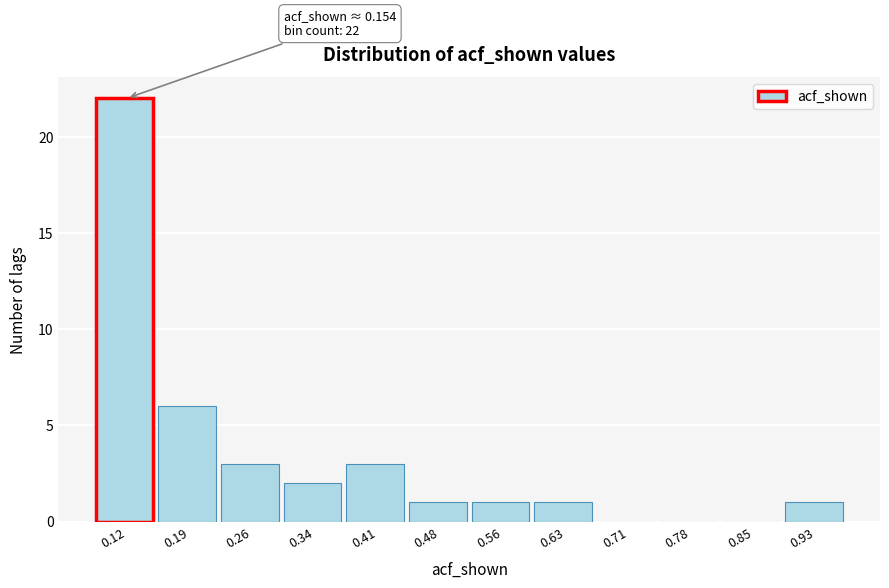

Reading right to left, what are all the values shown in this chart?

0.93=1	0.85=0	0.78=0	0.71=0	0.63=1	0.56=1	0.48=1	0.41=3	0.34=2	0.26=3	0.19=6	0.12=22